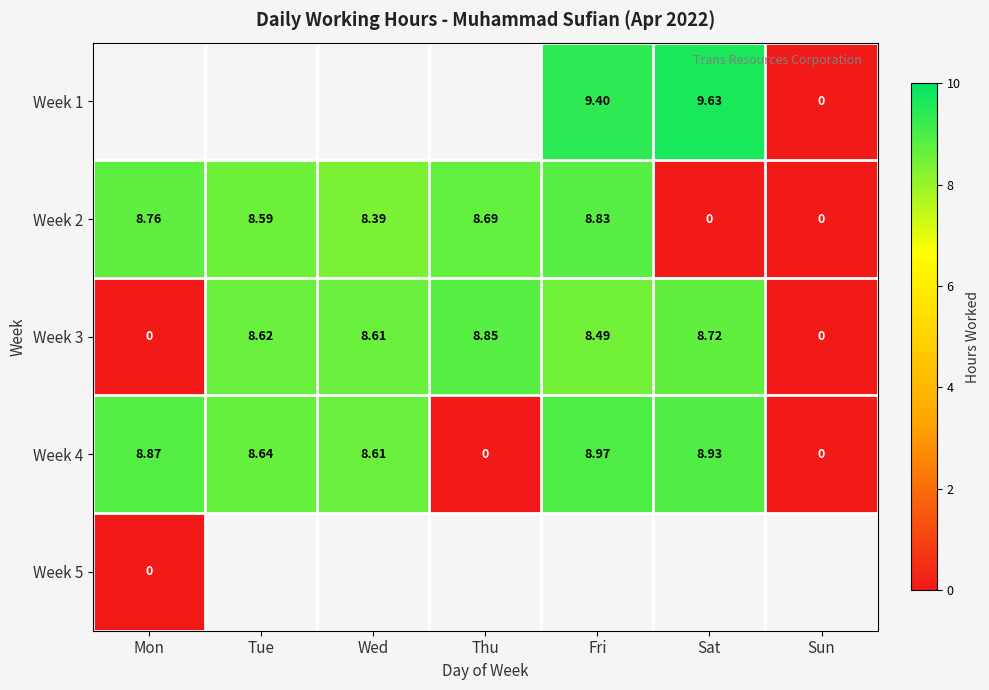

How many values in Week 4 are above zero?

5